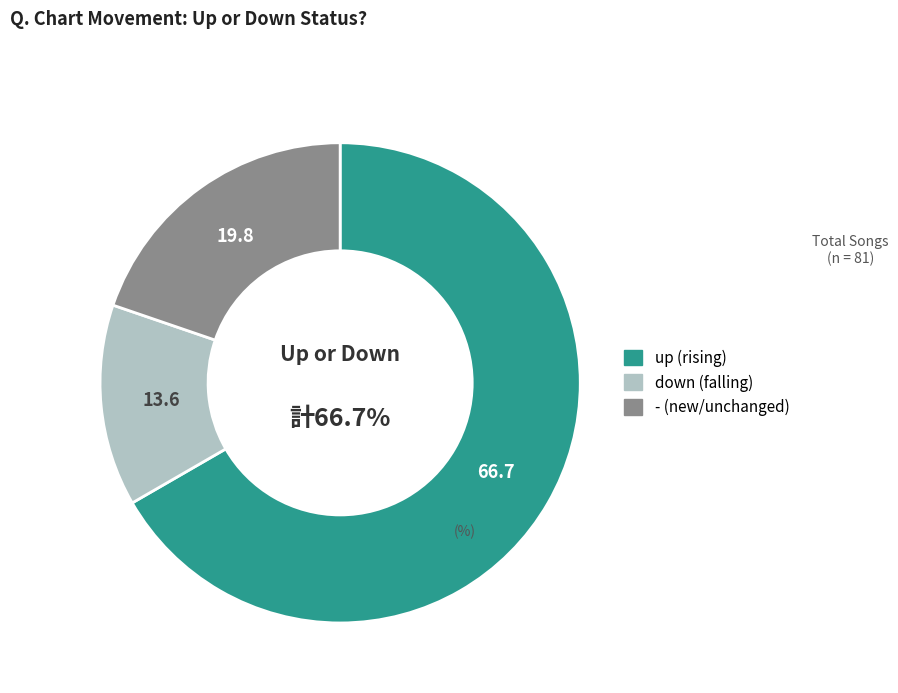

Count the number of slices in the pie.

3